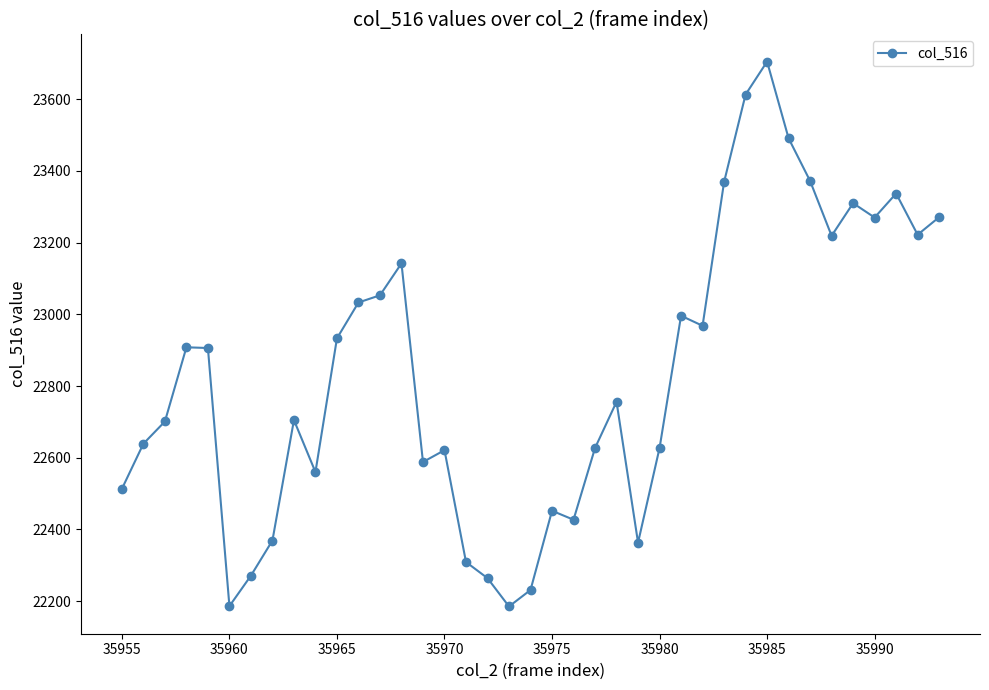

What is the value of the 30th point from the left?

23613